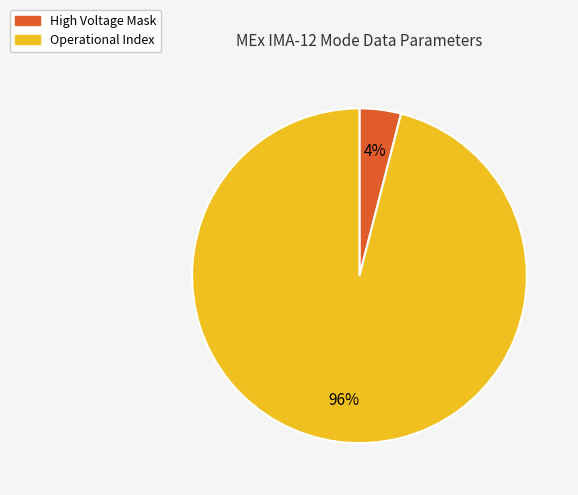

Is there any slice that represents more than half of the pie?

Yes